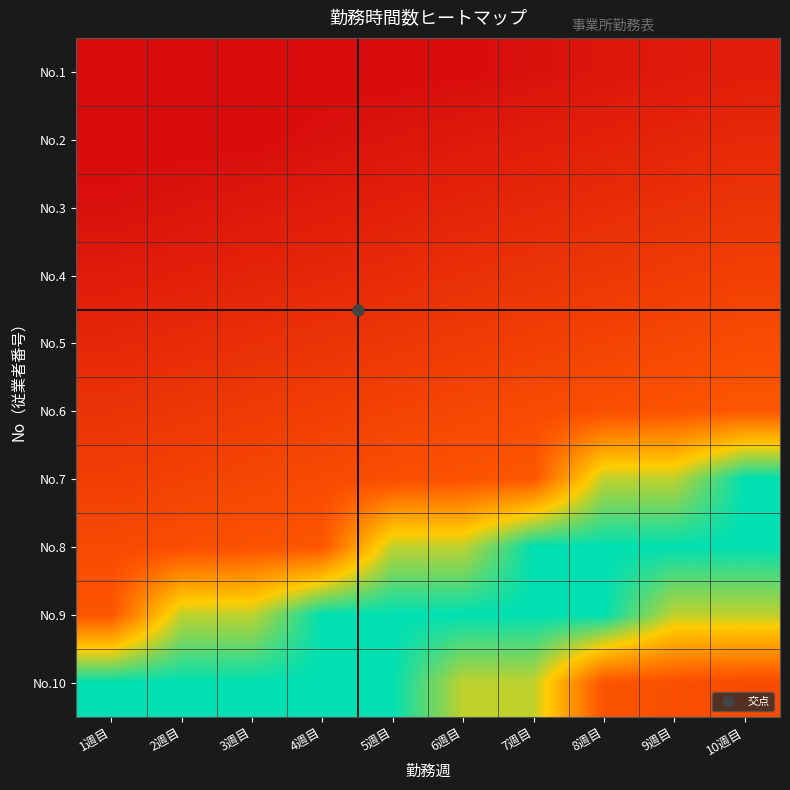

What is the greatest value displayed?

1.0